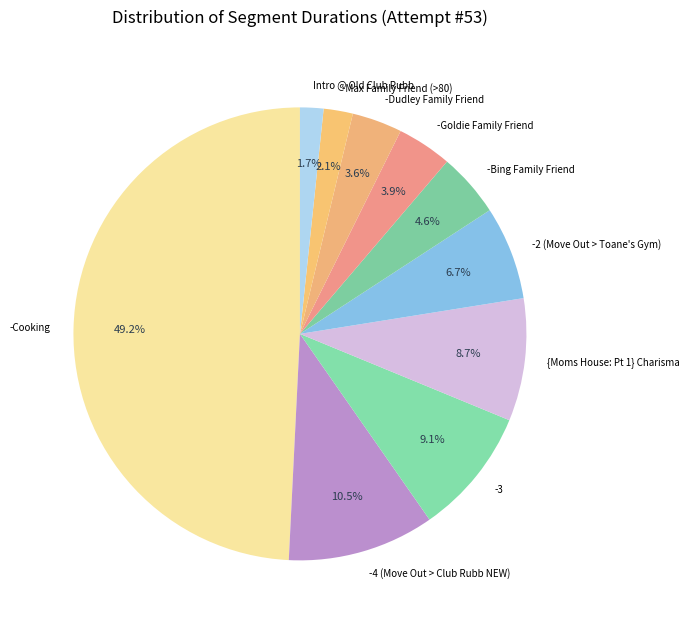

Which category has the biggest portion of the pie?

-Cooking